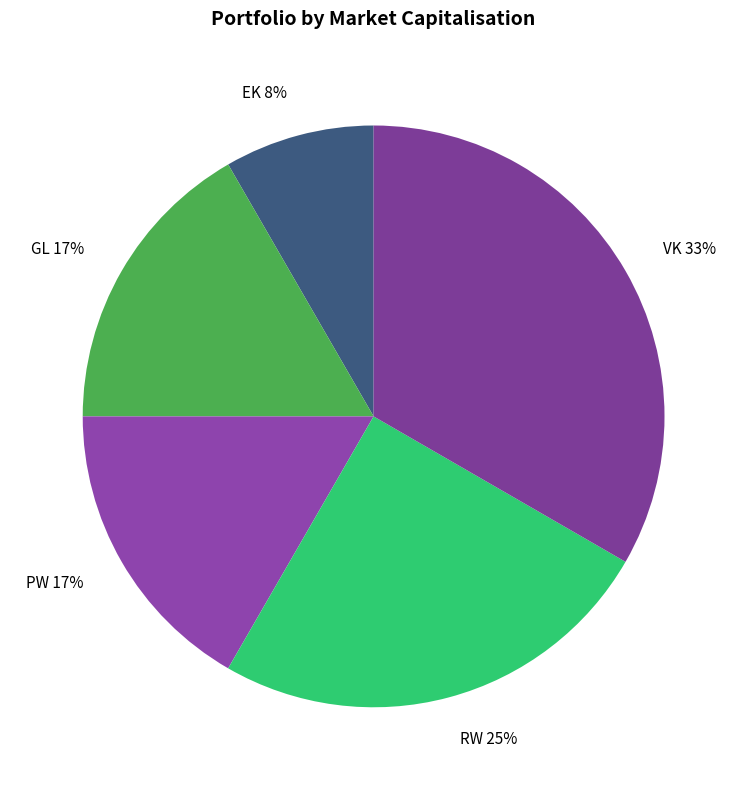

Count the number of slices in the pie.

5